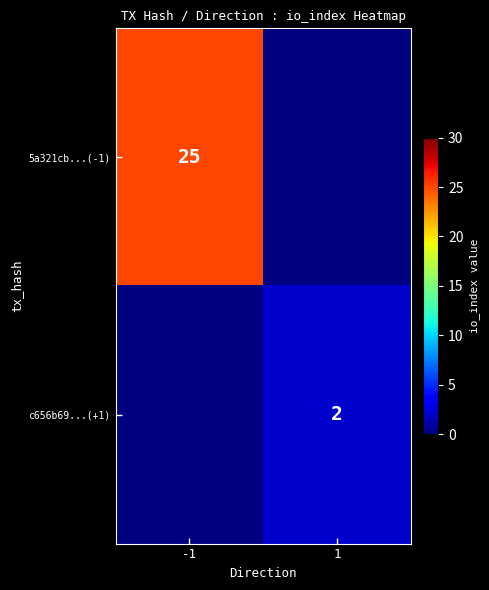

Is the value of 5a321cb...(-1) at -1 greater than the value of c656b69...(+1) at 1?

Yes